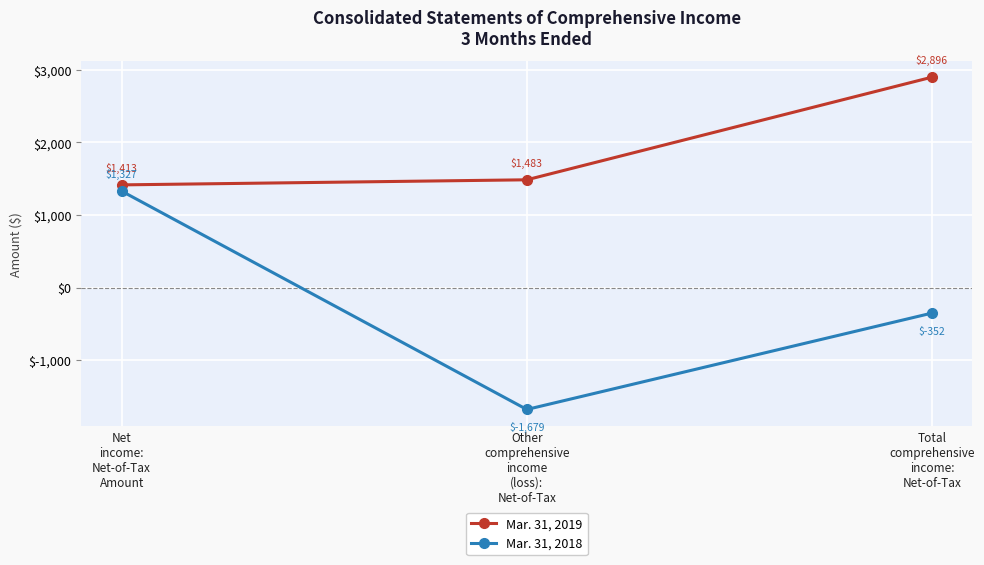

What is the label of the 2nd point from the left?

Other
comprehensive
income
(loss):
Net-of-Tax